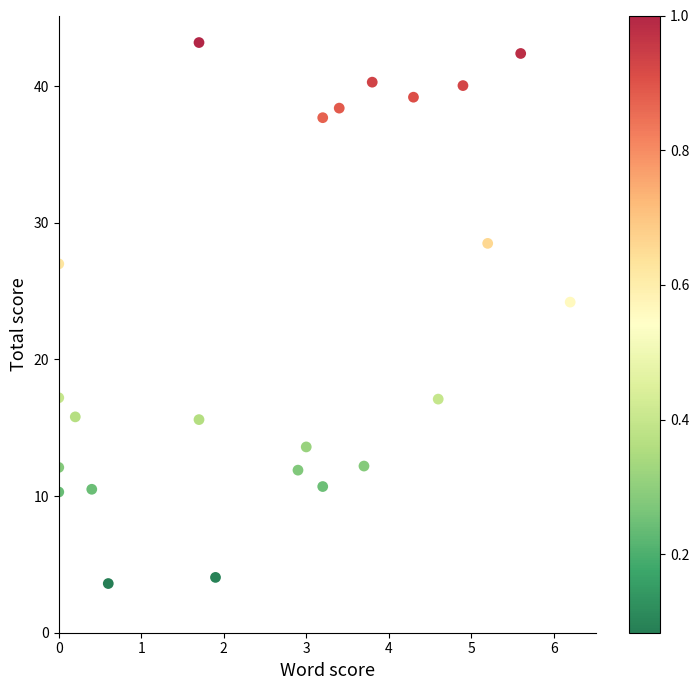

What is the range of X values (max minus min)?

6.2